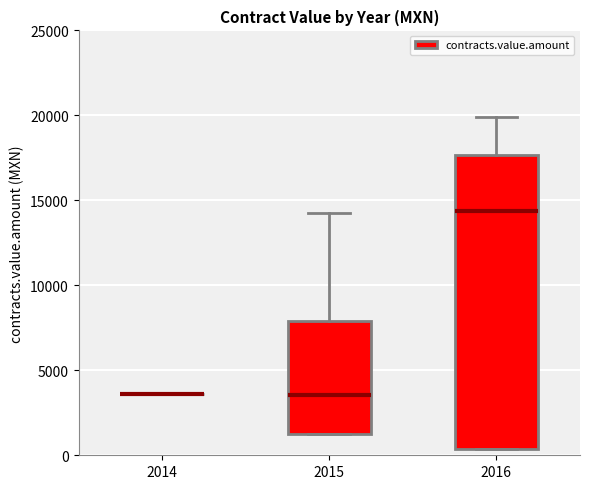

Comparing the boxes themselves (not the whiskers), which one is the tallest?

2016